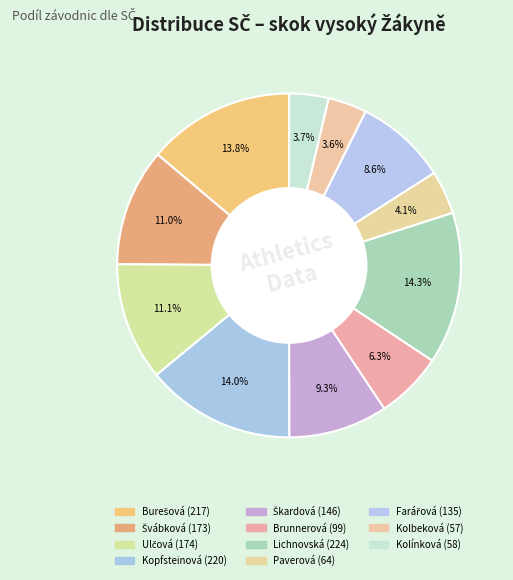

Rank the categories by value from highest to lowest.

Lichnovská Karolína, Kopfsteinová Annika, Burešová Lenka, Ulčová Viktorie, Švábková Michaela, Škardová Barbora, Farářová Gabriela, Brunnerová Nina, Paverová Kateřina, Kolínková Magdalena, Kolbeková Karolína